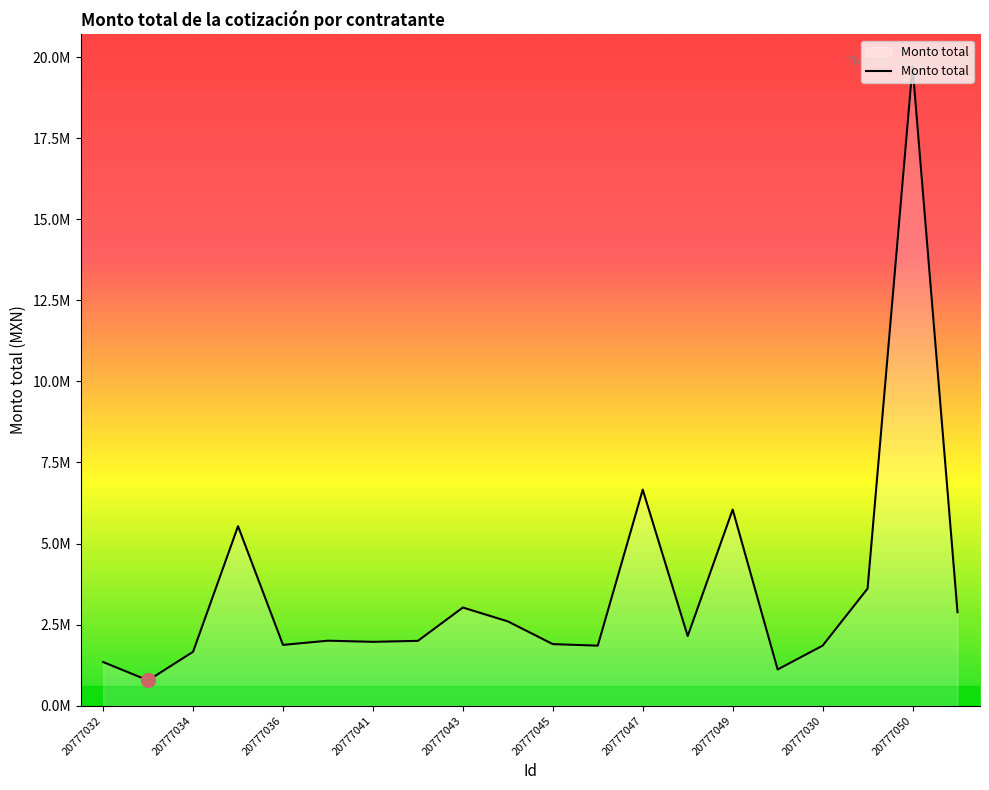

At which label is the value closest to 10245942?

20777047